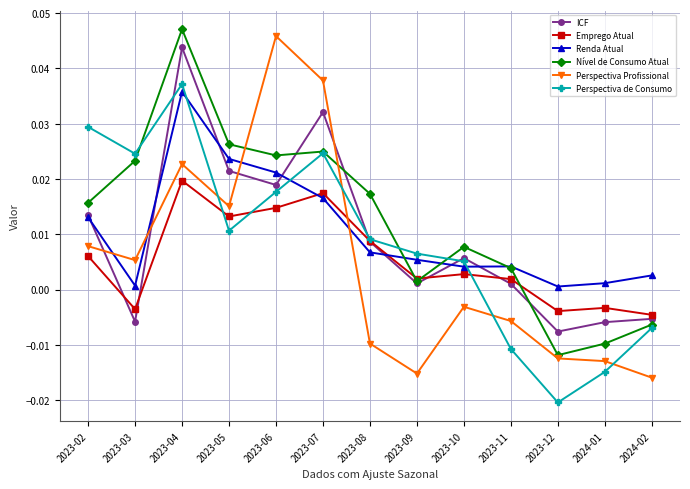

Does the chart have visible grid lines?

Yes